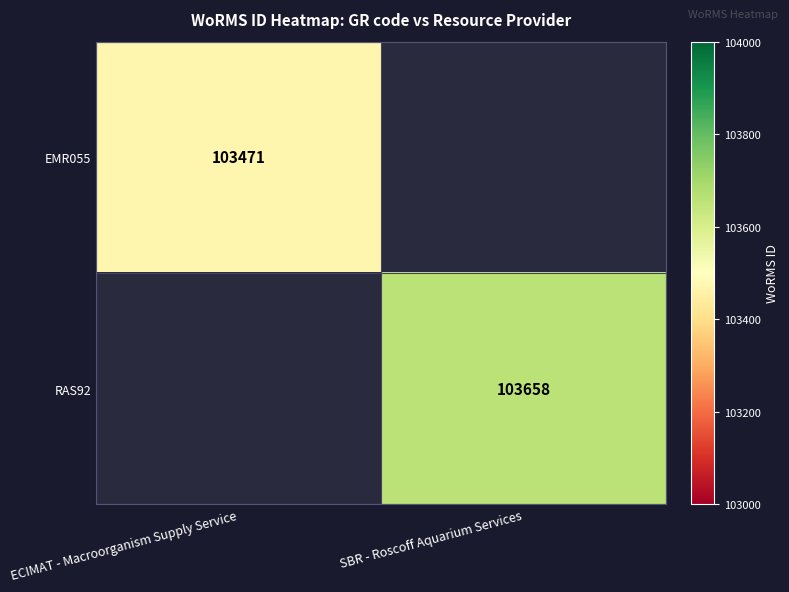

The value of RAS92 at SBR - Roscoff Aquarium Services is 103658. True or false?

True